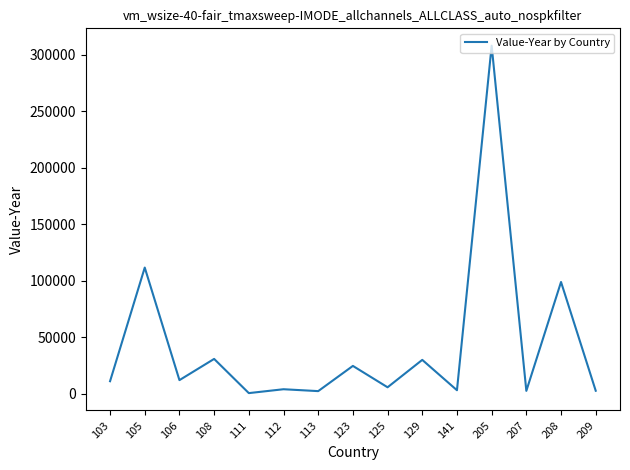

What is the change in value from 105 to 129?

-81654